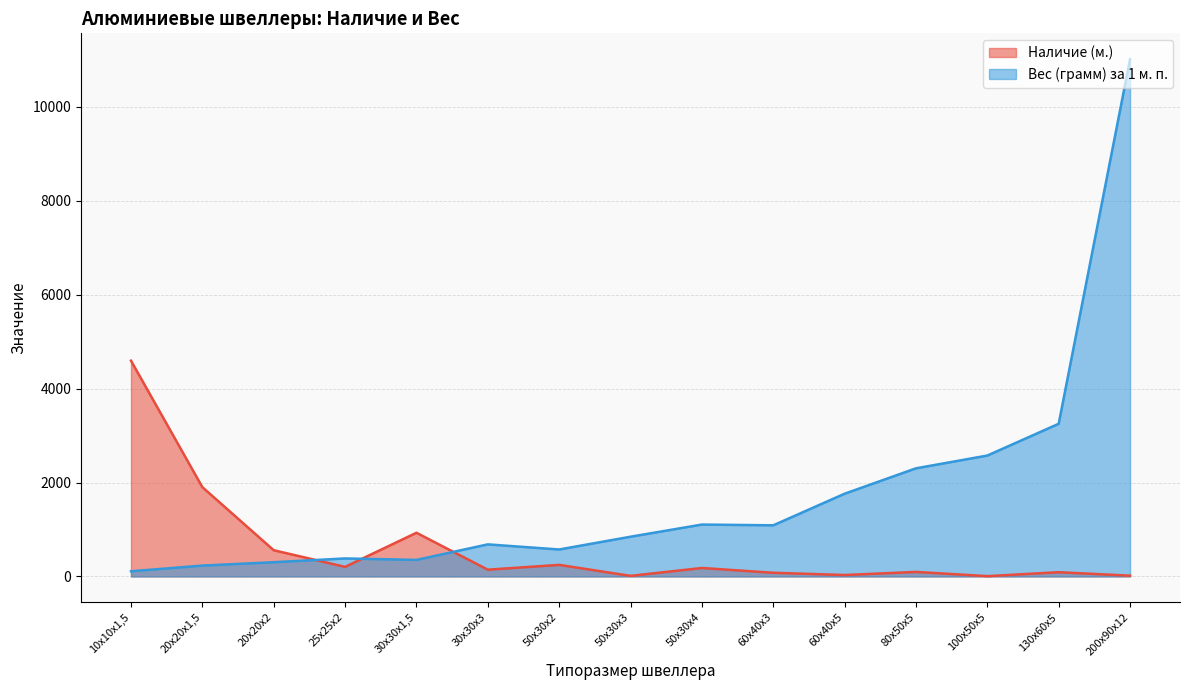

List the labels in order of value, smallest first.

10х10х1,5, 20х20х1,5, 20х20х2, 30х30х1,5, 25х25х2, 50х30х2, 30х30х3, 50х30х3, 60х40х3, 50х30х4, 60х40х5, 80х50х5, 100х50х5, 130х60х5, 200х90х12